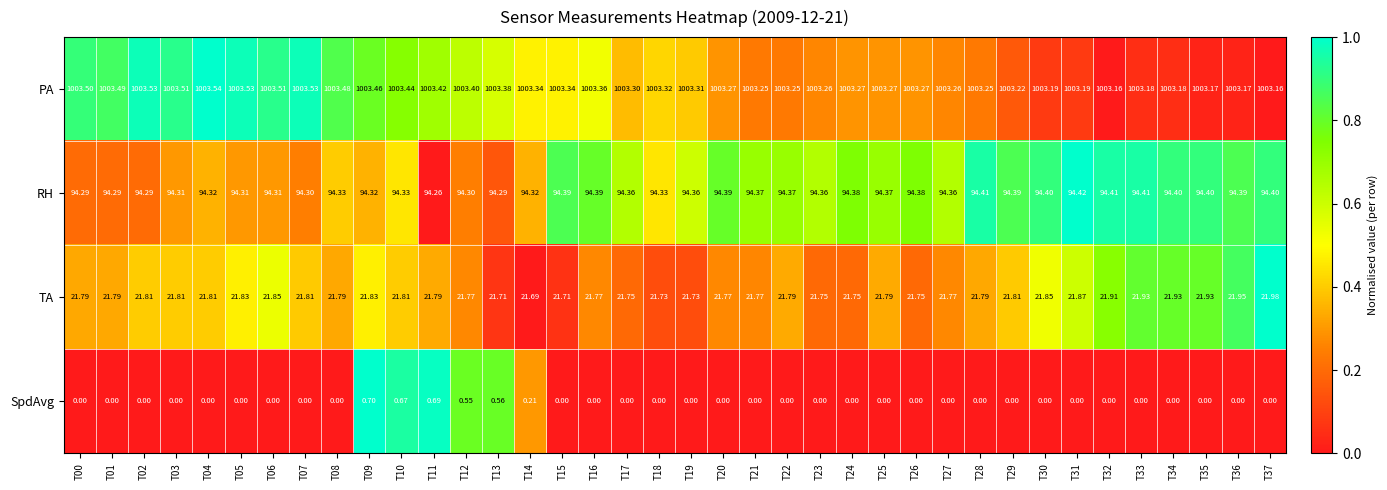

At T00, list the series in order from smallest to largest.

SpdAvg, TA, RH, PA